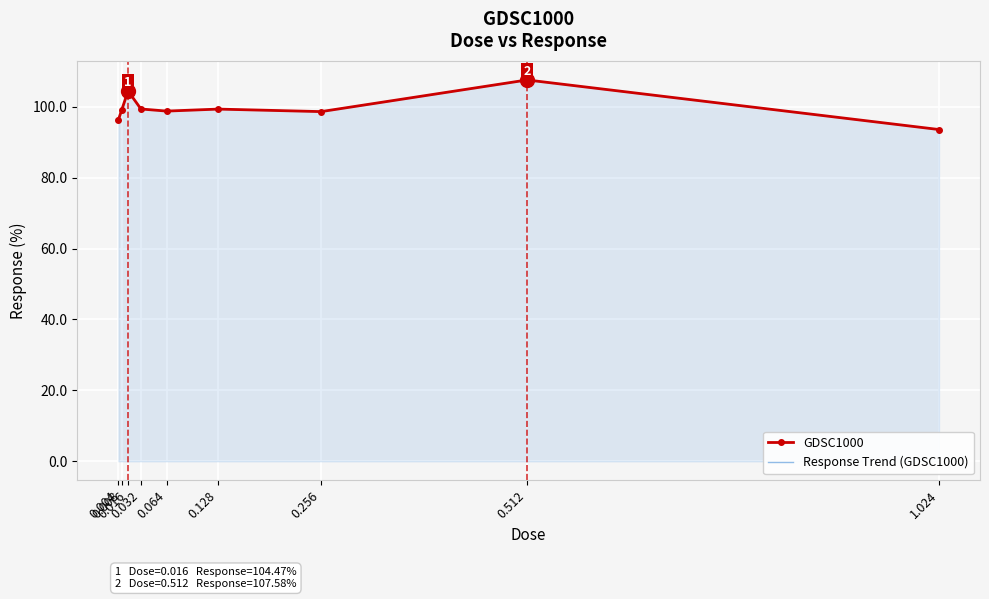

What is the difference between the maximum and minimum values in the Response Trend (GDSC1000) series?

14.0